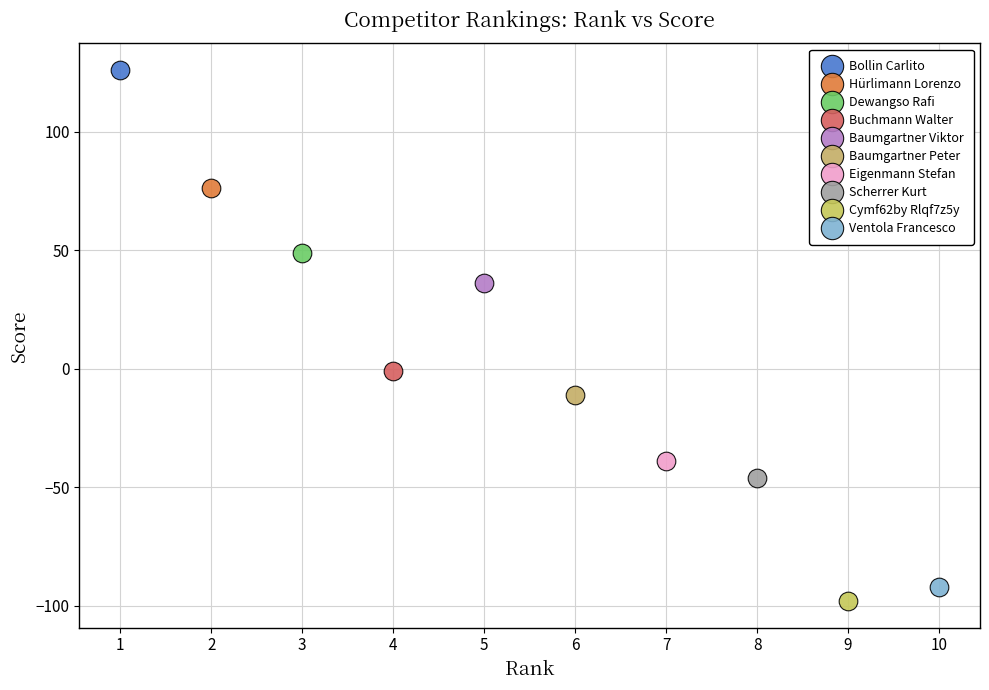

Which series contains the lowest Y value?

Cymf62by Rlqf7z5y